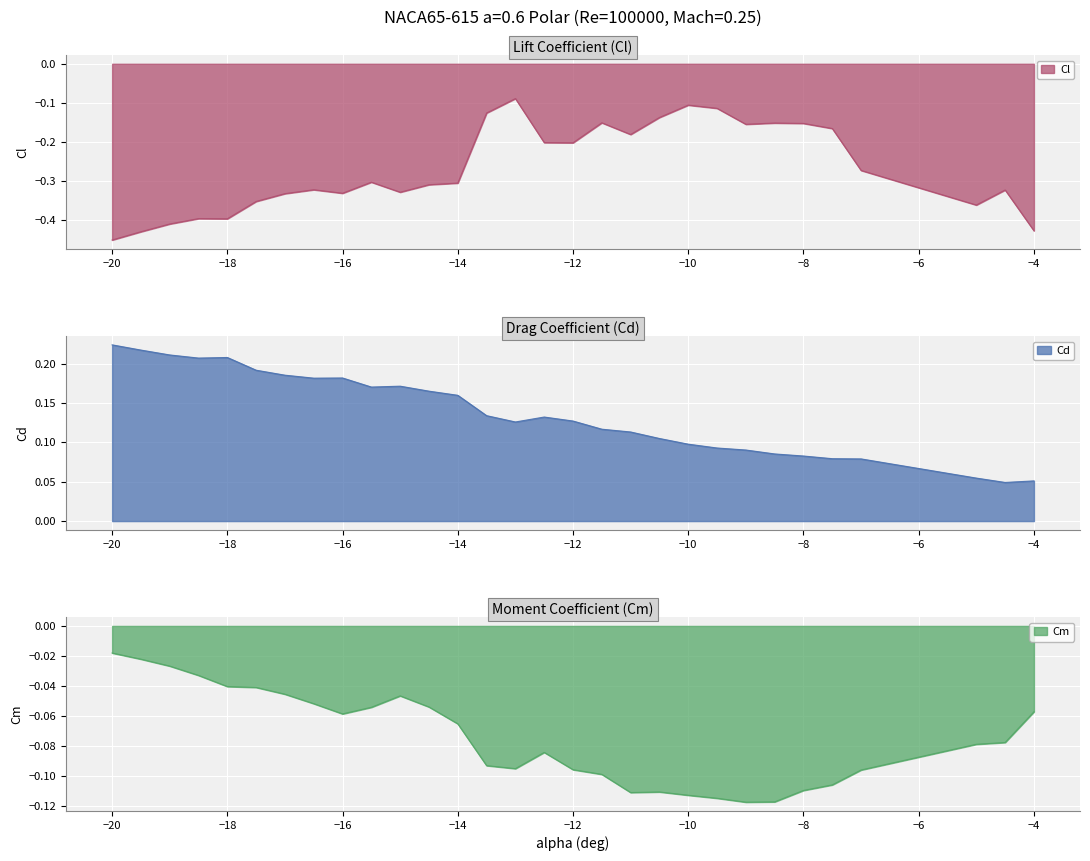

Is it true that Cl equals -0.1 at −12?

False